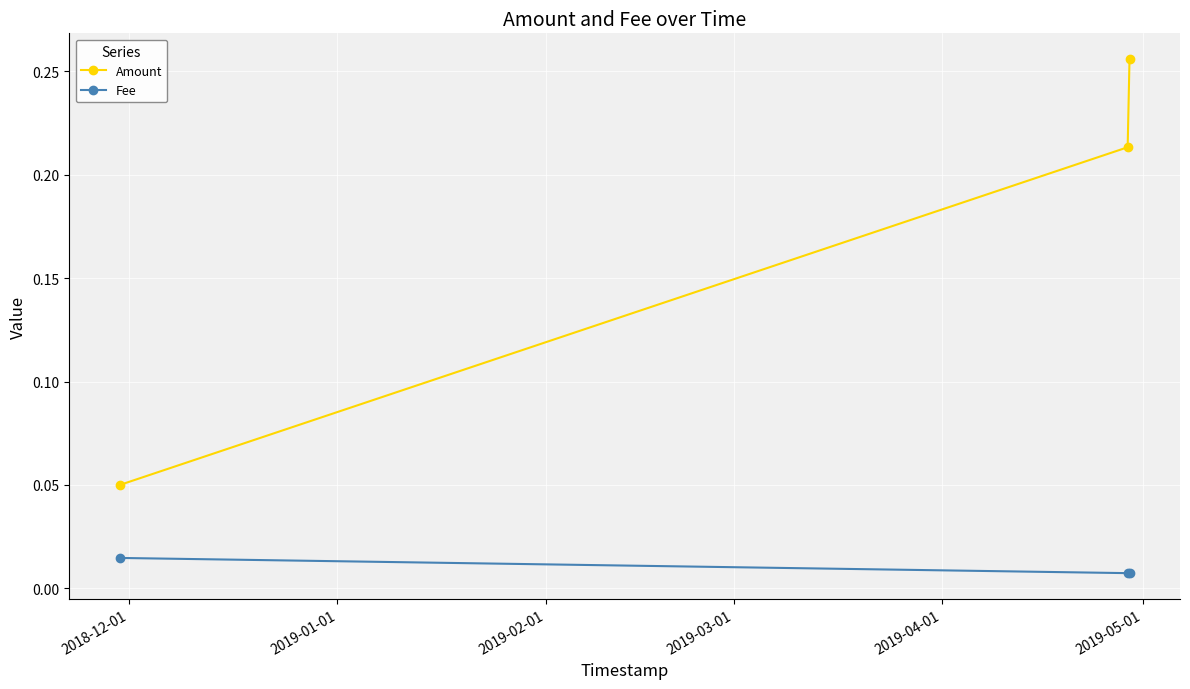

Which series has the largest range (max minus min)?

Amount